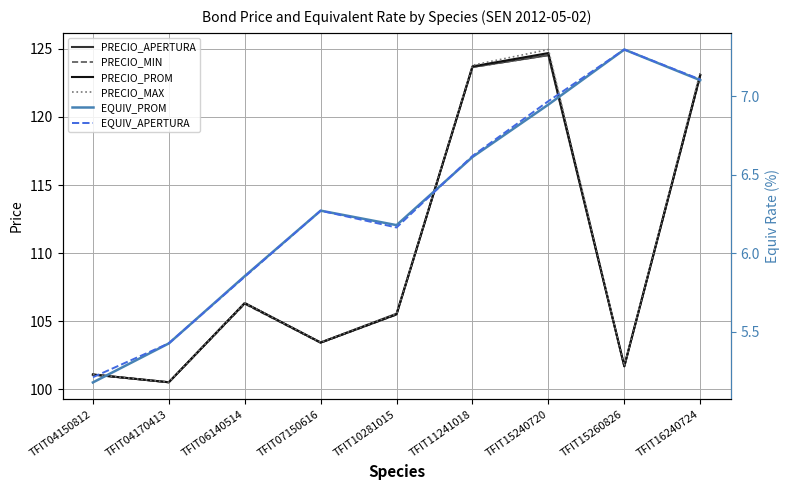

True or false: PRECIO_APERTURA and EQUIV_PROM intersect in this chart.

False